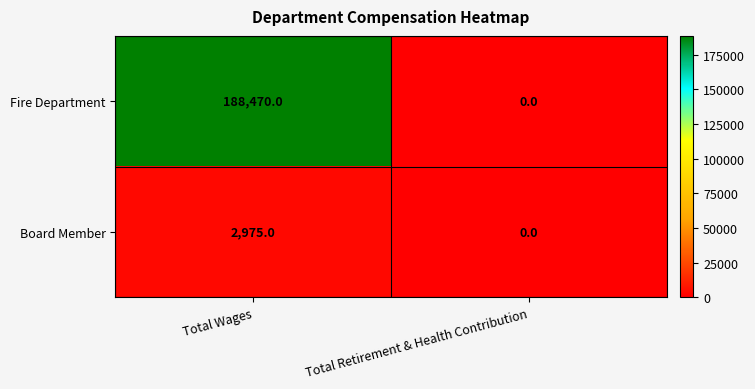

What is the sum of all Board Member values?

2975